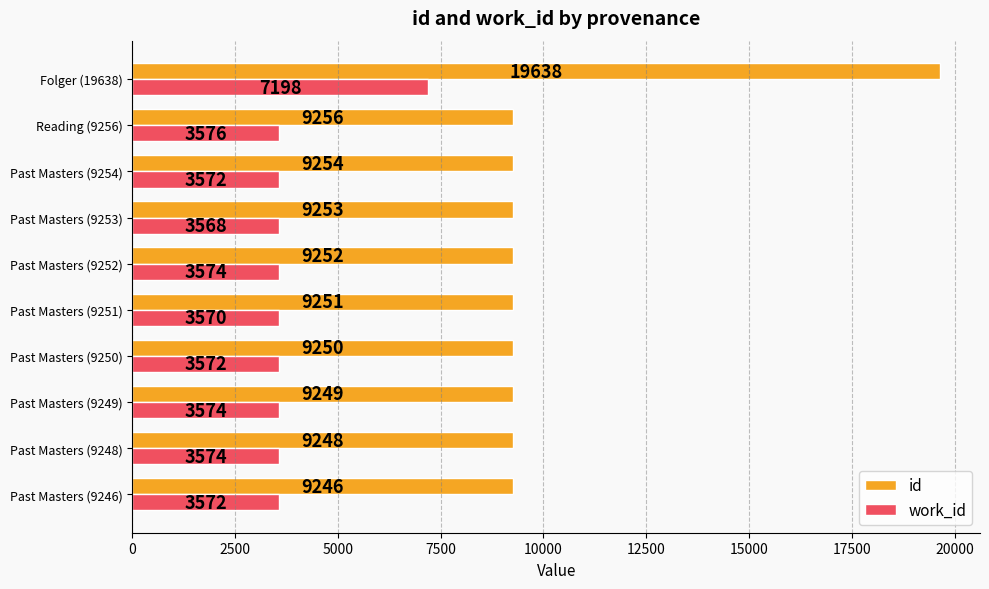

What is the difference between the highest and lowest values at Reading (9256)?

5680